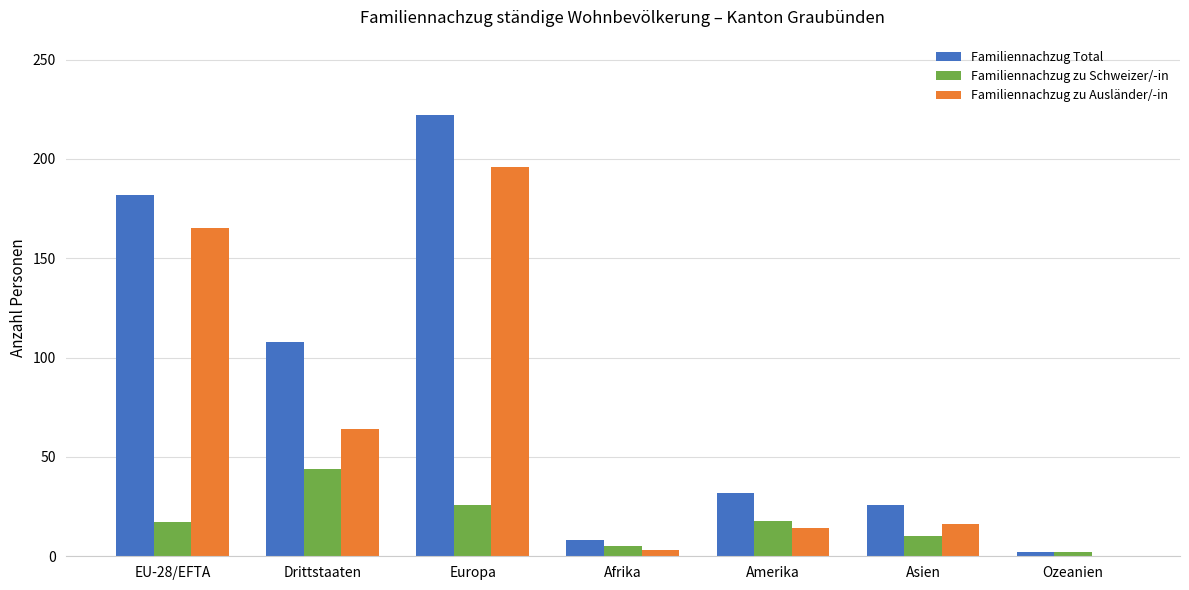

At which label is Familiennachzug zu Ausländer/-in closest to 98?

Drittstaaten